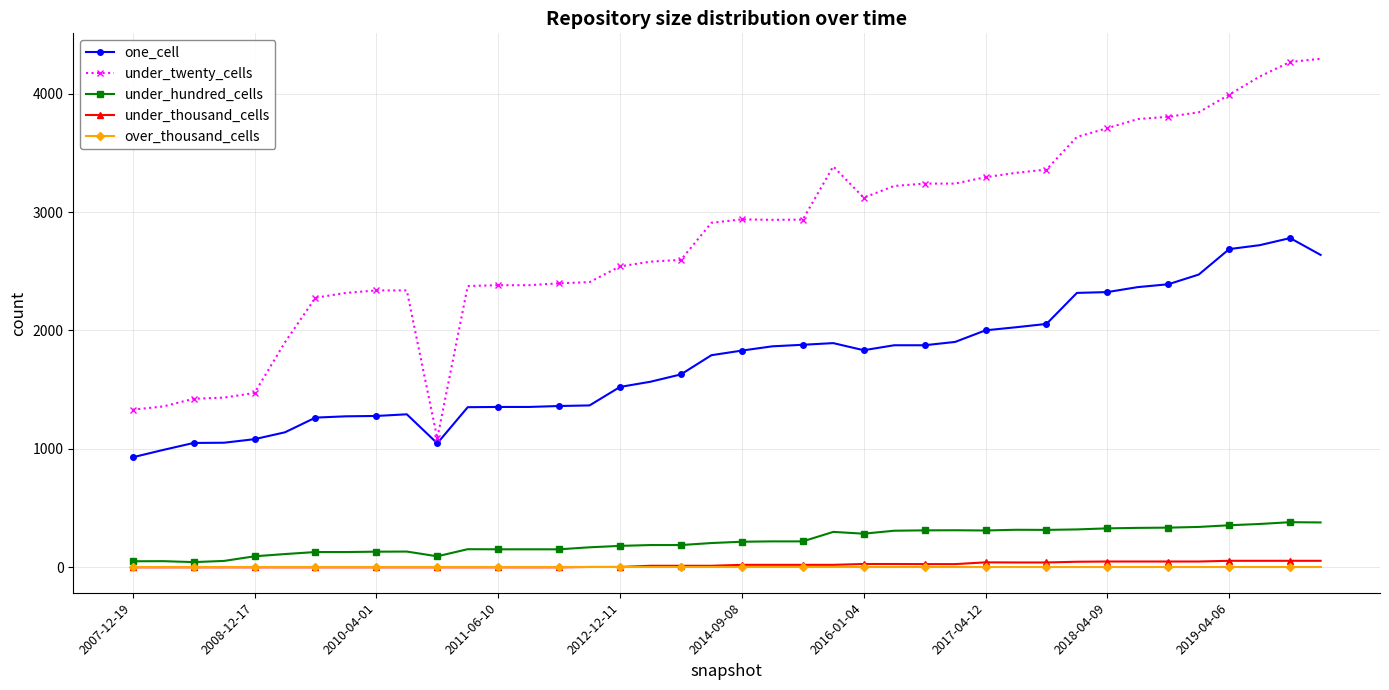

Which series has the largest range (max minus min)?

under_twenty_cells